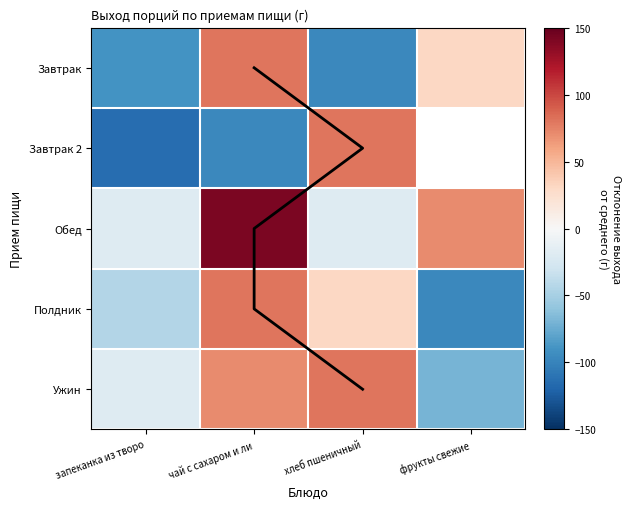

Count the number of categories in the chart.

4